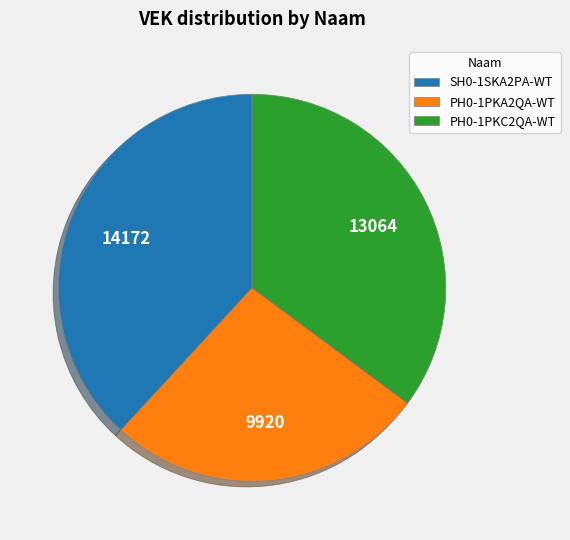

Is there a majority slice in this chart?

No